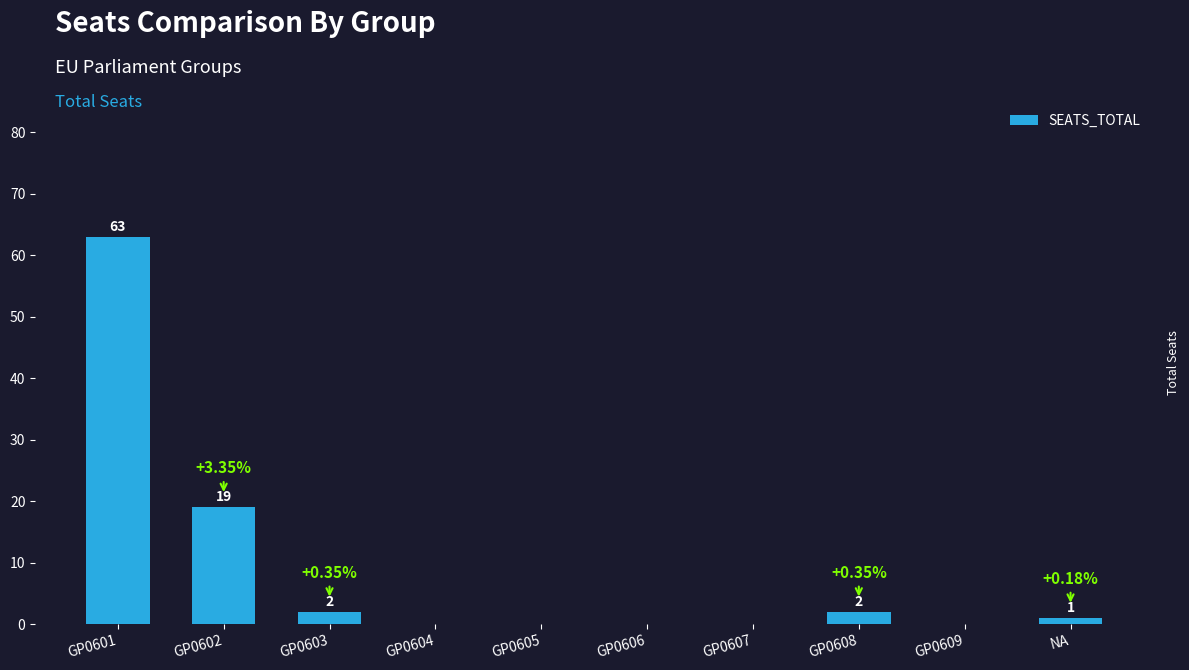

The chart shows a value of 112 at GP0601. True or false?

False